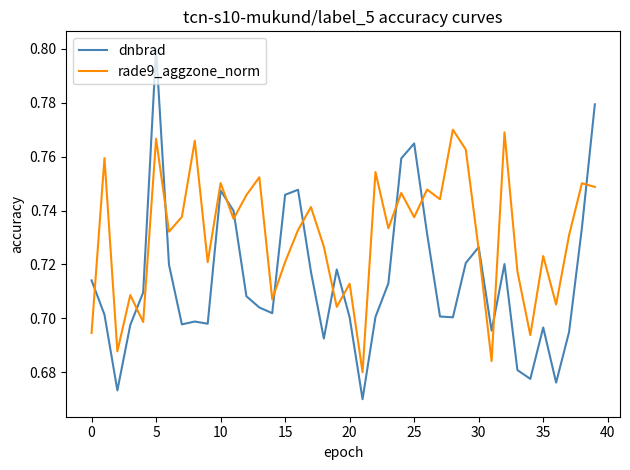

Rank the series by their maximum value, from highest to lowest.

dnbrad, rade9_aggzone_norm